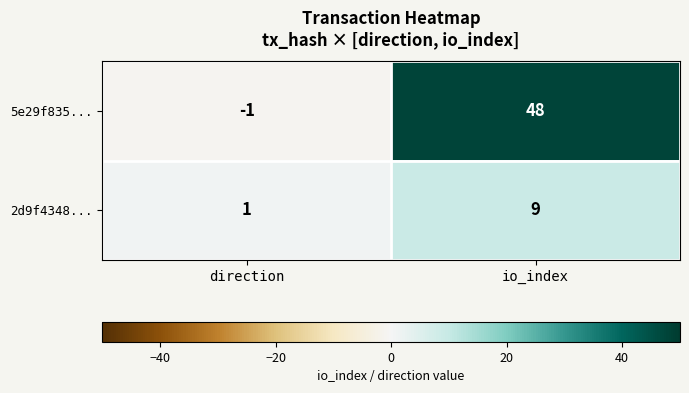

What is the sum of all 5e29f835... values?

47